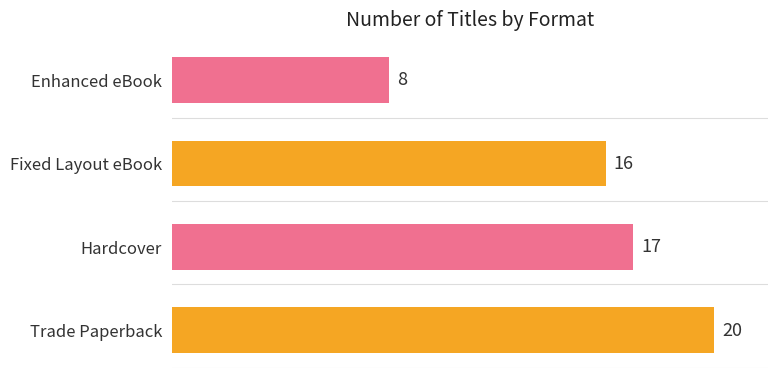

How many data points does each series have?

4